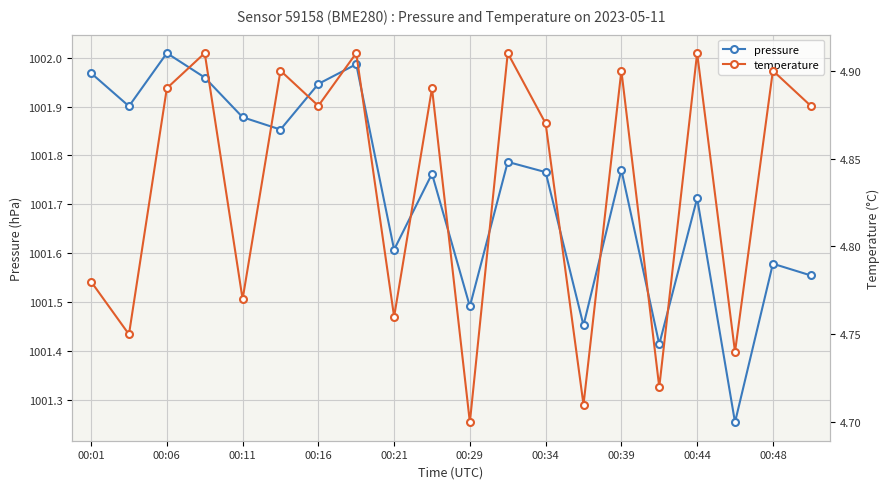

True or false: pressure has more than 0 points higher than both neighbors.

True